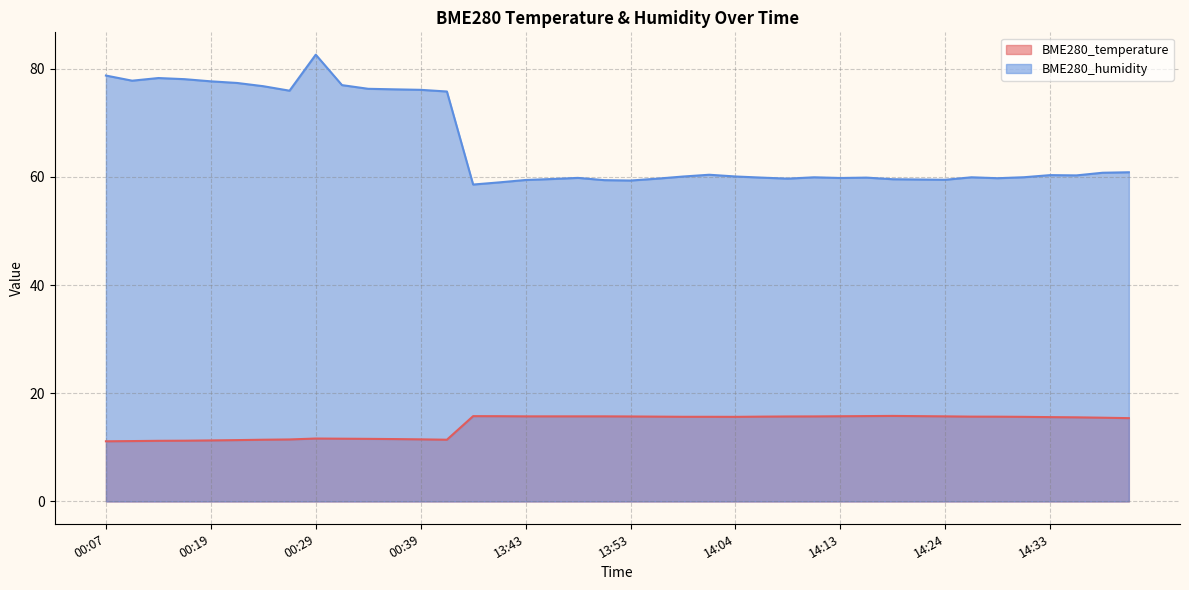

At which label does BME280_temperature first exceed 15?

13:38